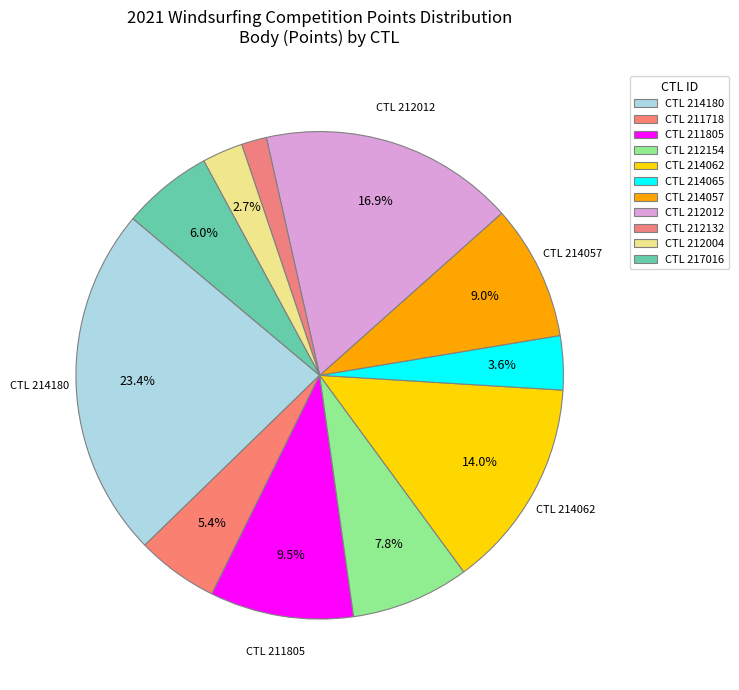

How many segments does this pie chart have?

11